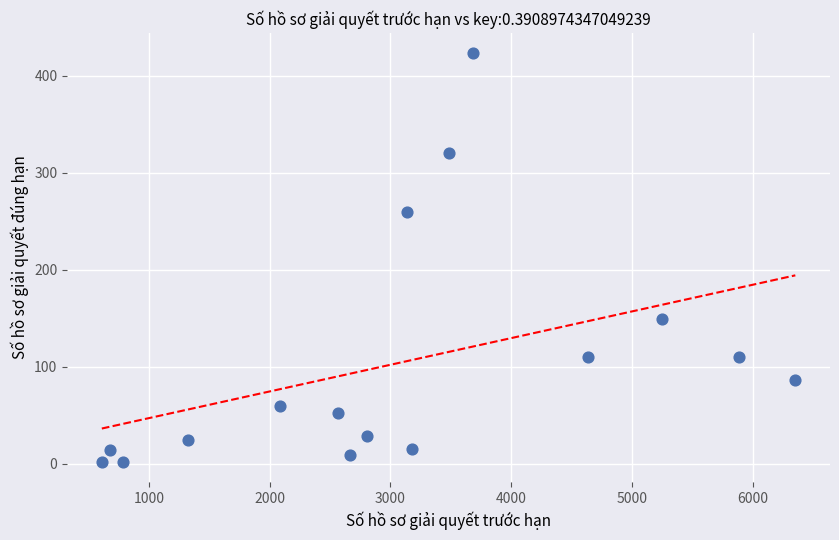

What Y value in the scatter plot is closest to 212?

259